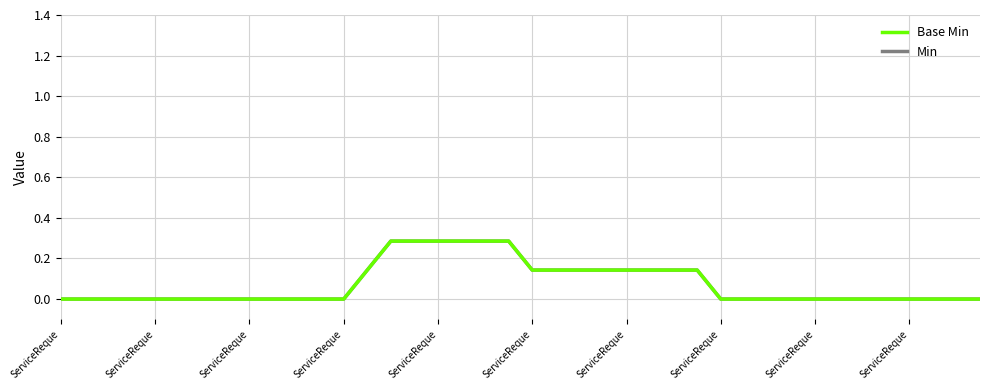

Where is Min nearest to the value 0?

ServiceReque